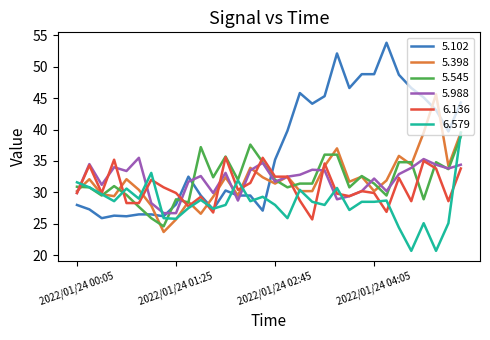

Which series has the largest total across all categories?

5.102